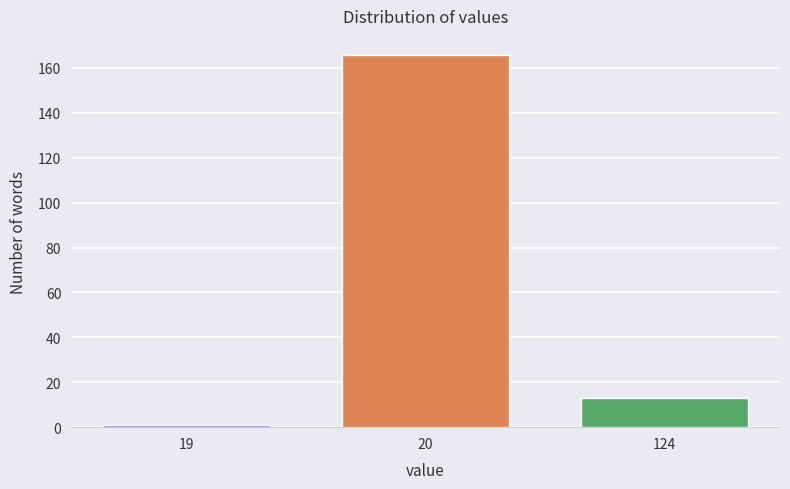

Reading left to right, list all the values displayed in this chart.

1	166	13